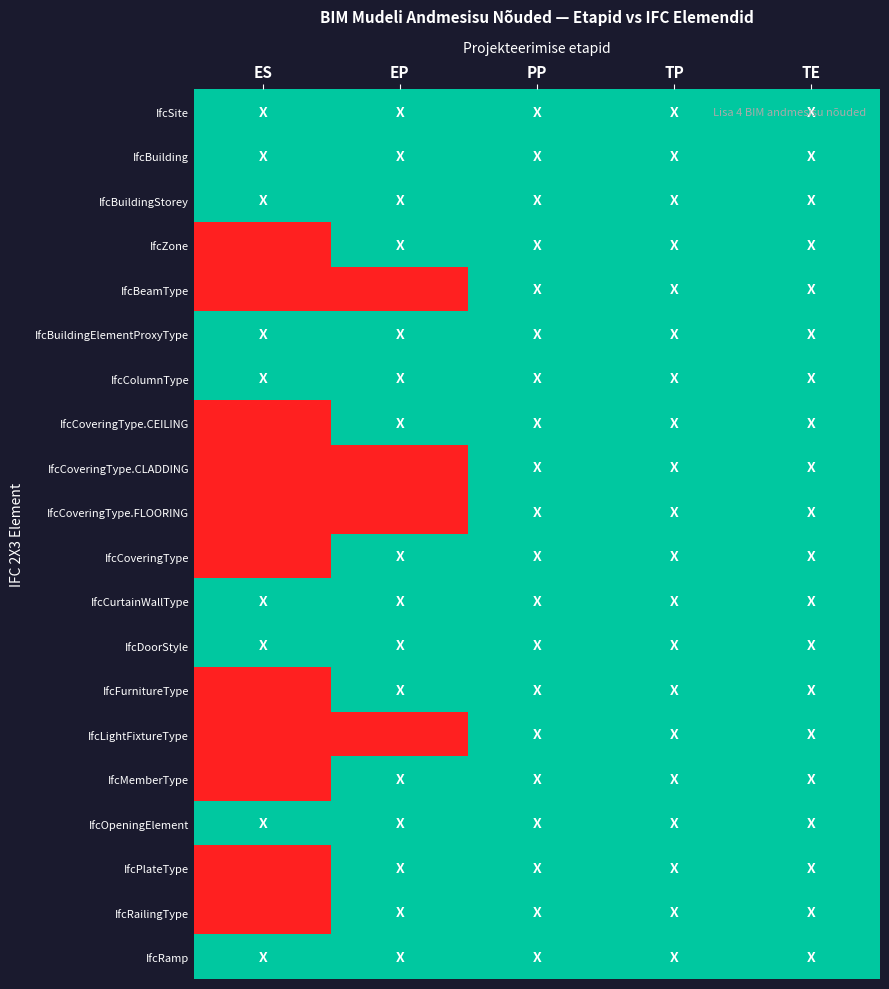

At TE, list the series in order from smallest to largest.

IfcSite, IfcBuilding, IfcBuildingStorey, IfcZone, IfcBeamType, IfcBuildingElementProxyType, IfcColumnType, IfcCoveringType.CEILING, IfcCoveringType.CLADDING, IfcCoveringType.FLOORING, IfcCoveringType, IfcCurtainWallType, IfcDoorStyle, IfcFurnitureType, IfcLightFixtureType, IfcMemberType, IfcOpeningElement, IfcPlateType, IfcRailingType, IfcRamp